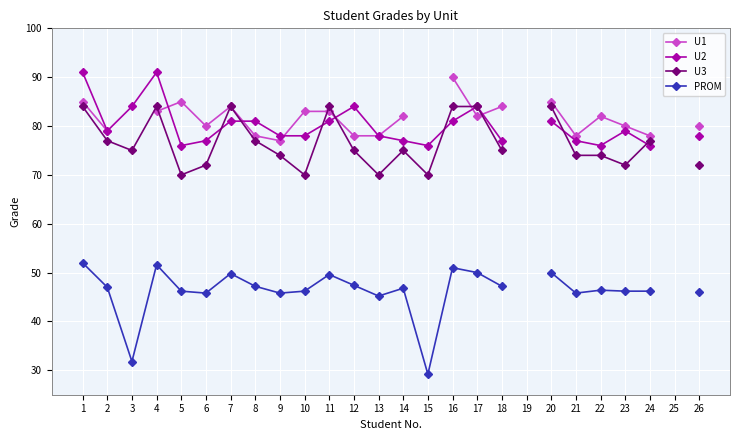

True or false: U2 has more than 0 points higher than both neighbors.

True